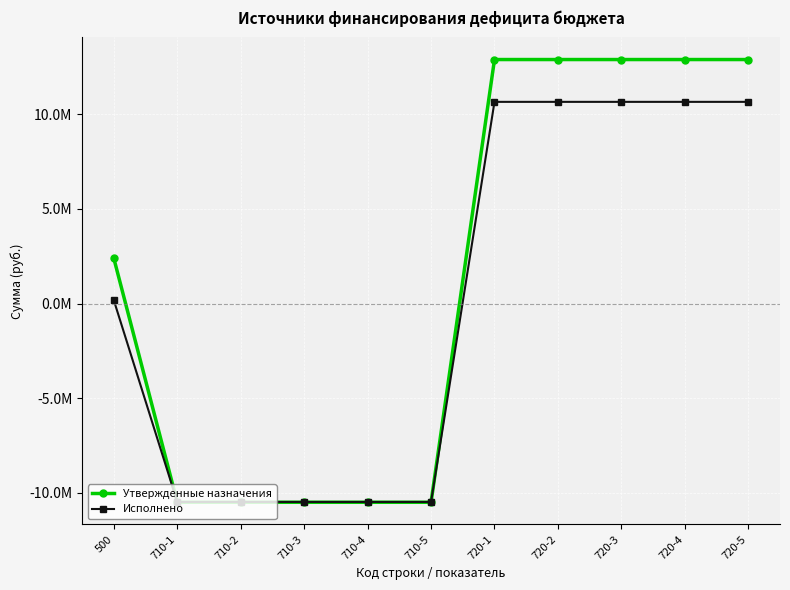

What is the value of the Исполнено point at the 8th from the left?

10646891.5